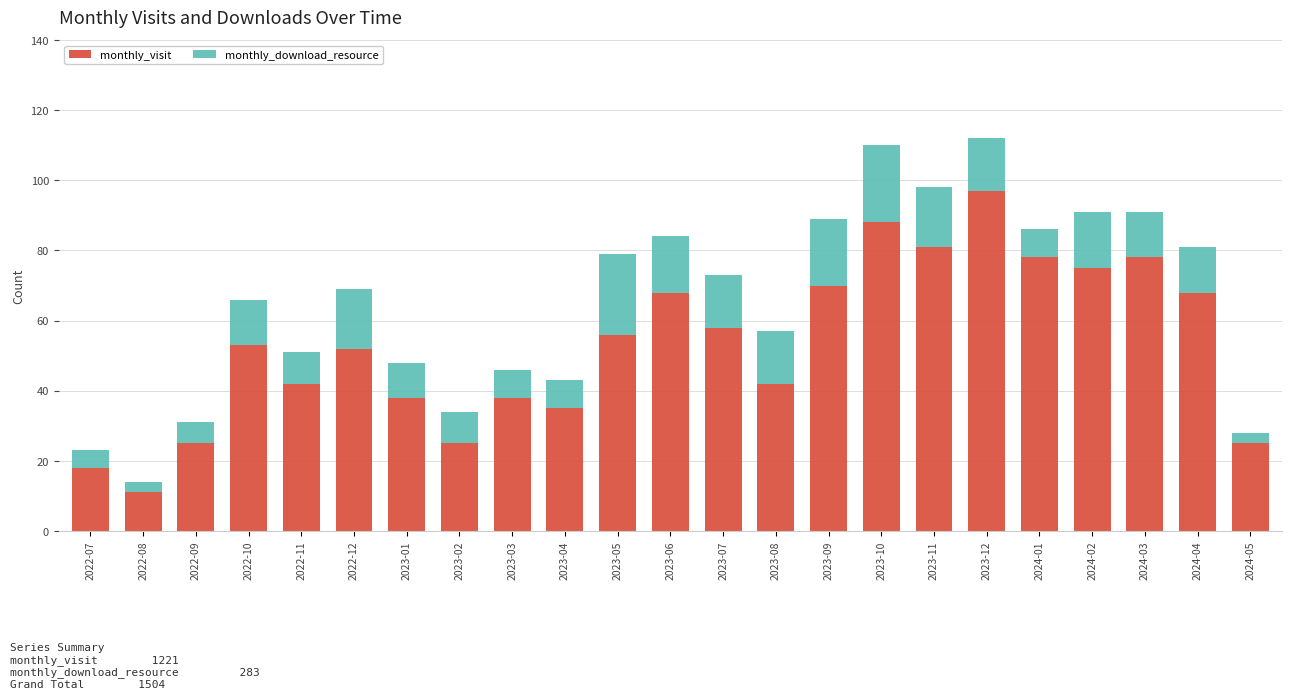

Are the bars horizontal?

No